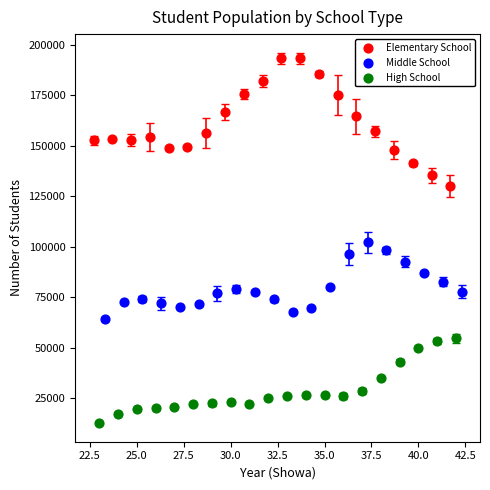

Which series reaches the maximum Y coordinate?

Elementary School